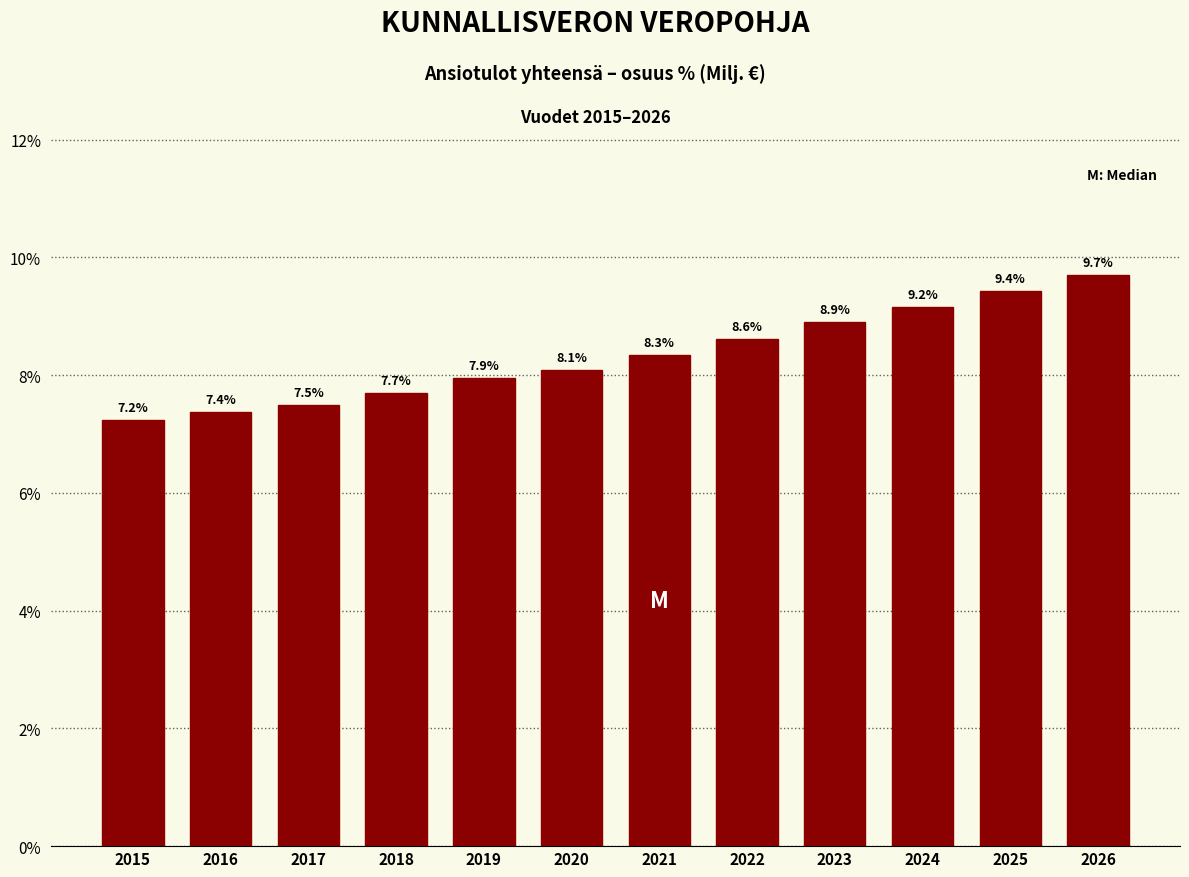

Reading right to left, list all the values displayed in this chart.

2026=9.7	2025=9.4	2024=9.2	2023=8.9	2022=8.6	2021=8.3	2020=8.1	2019=7.9	2018=7.7	2017=7.5	2016=7.4	2015=7.2